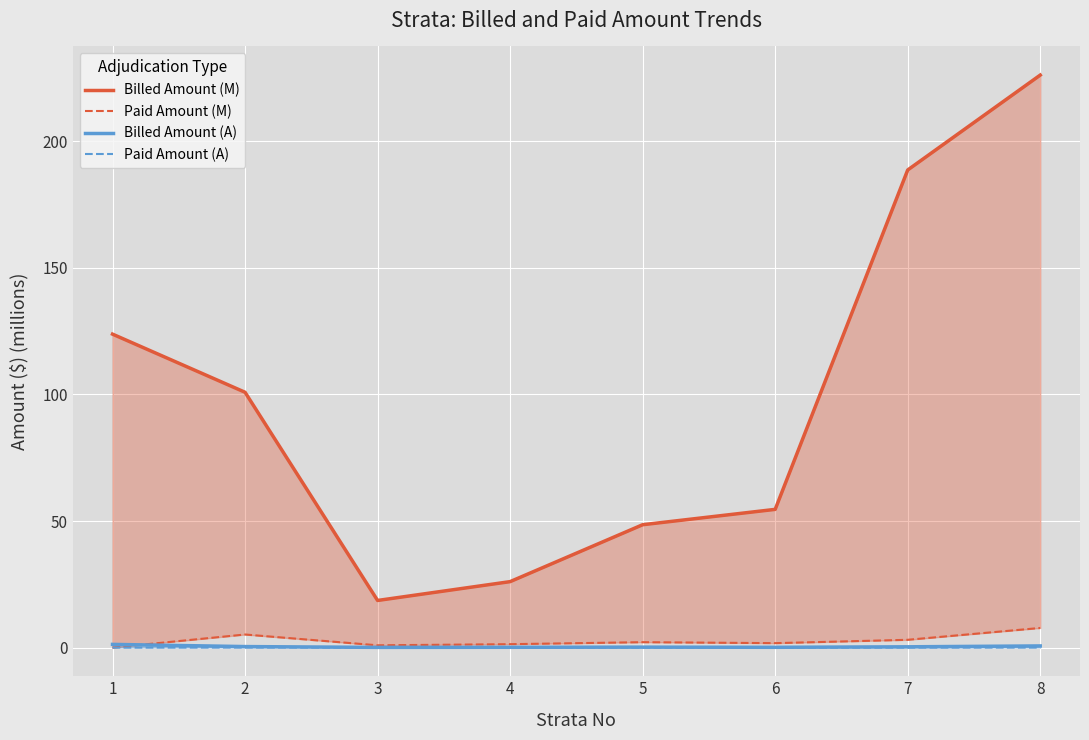

Which series changed the most between 4 and 7?

Billed Amount (M)